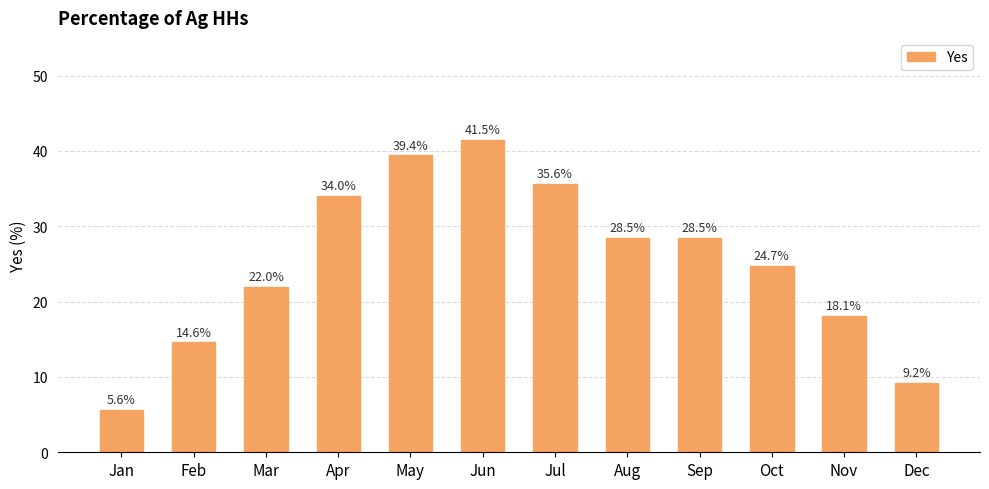

At which label is the value closest to 23?

Mar